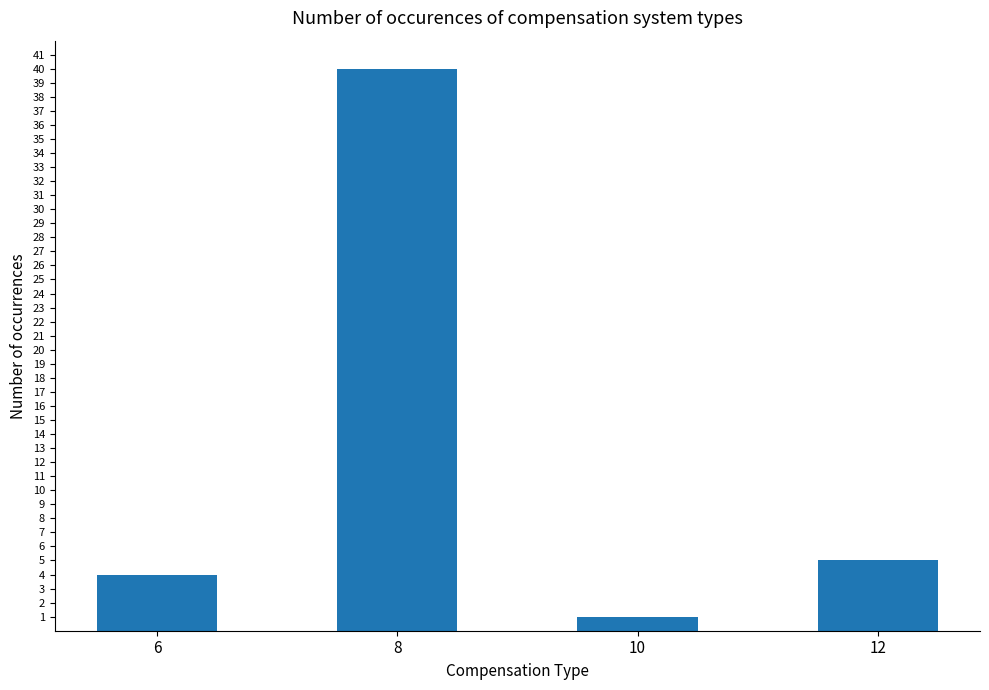

At which label does the data first exceed 5?

8